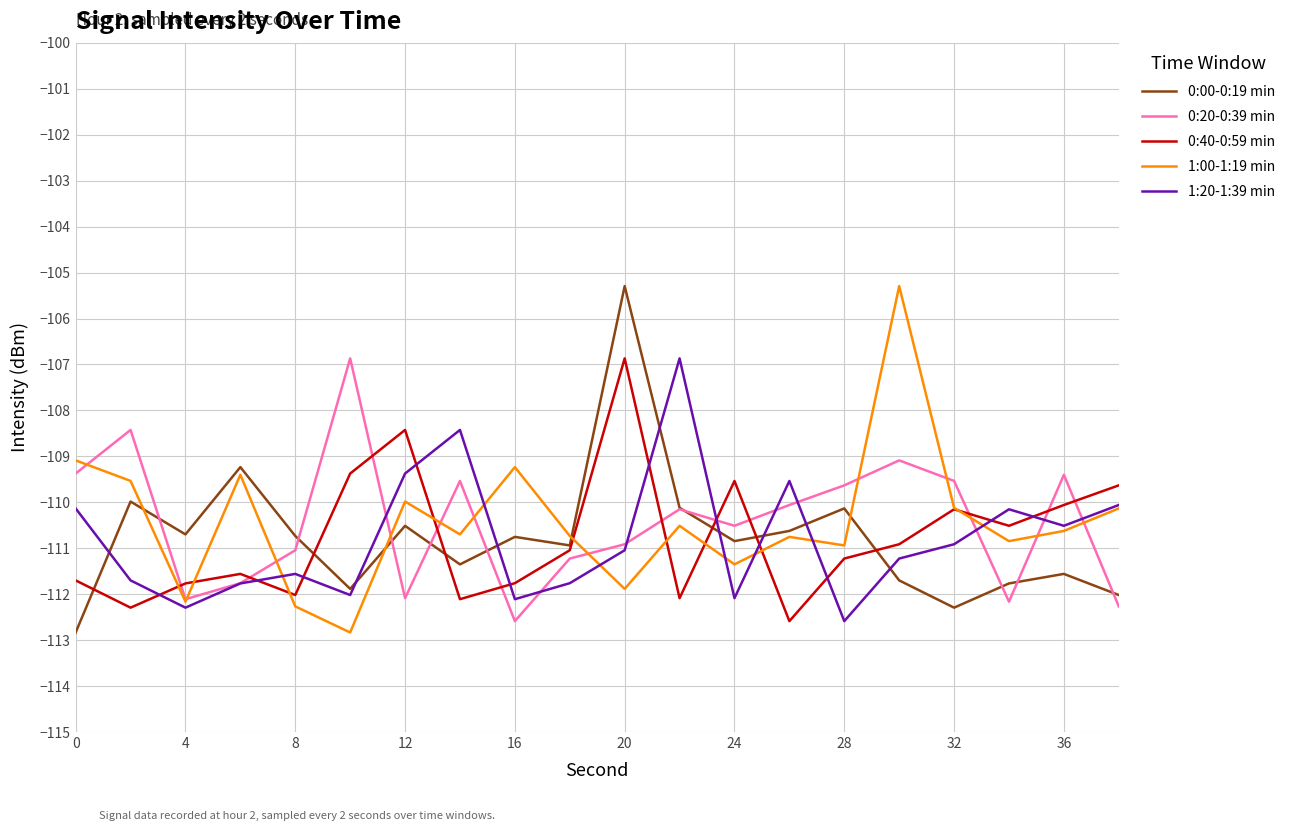

What are all the series names shown in the legend?

0:00-0:19 min, 0:20-0:39 min, 0:40-0:59 min, 1:00-1:19 min, 1:20-1:39 min